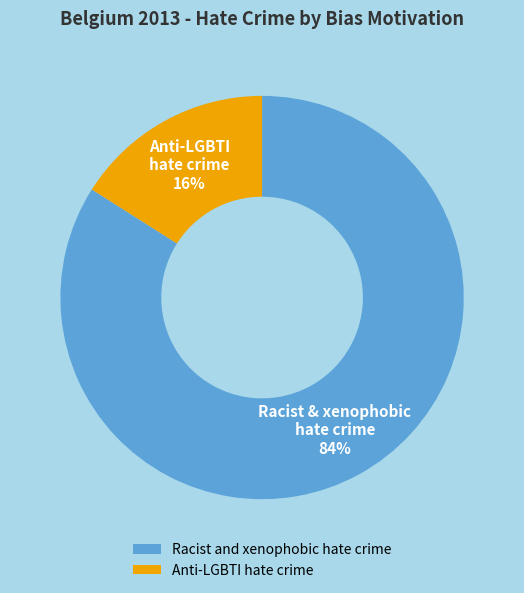

Combined, do Racist and xenophobic hate crime and Anti-LGBTI hate crime account for over 50%?

Yes